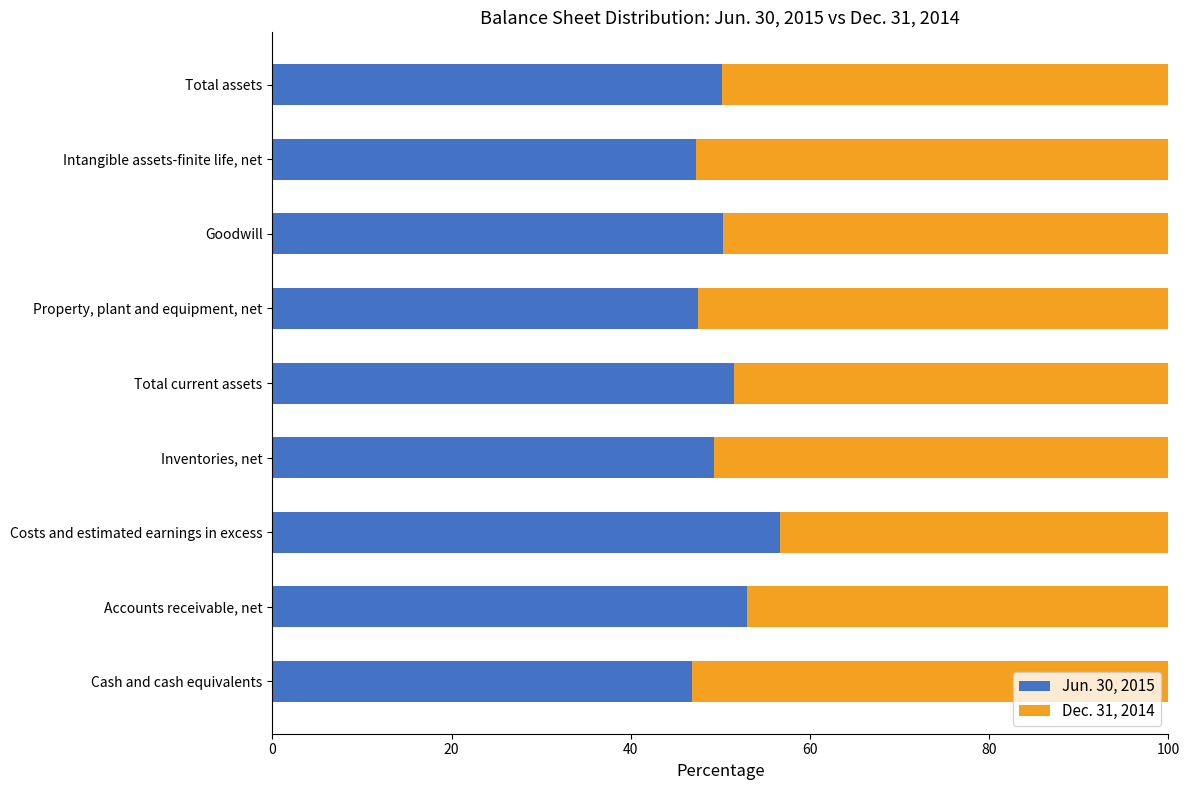

What value does the Jun. 30, 2015 series have at Cash and cash equivalents?

46.9